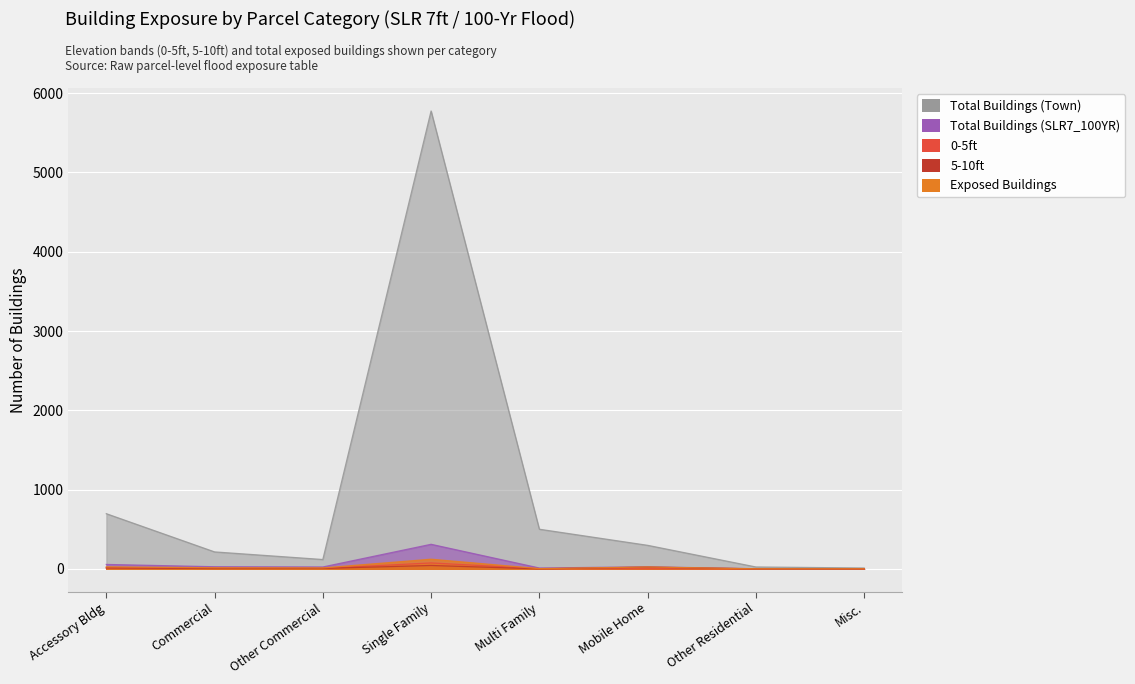

How many distinct data groups are displayed?

5